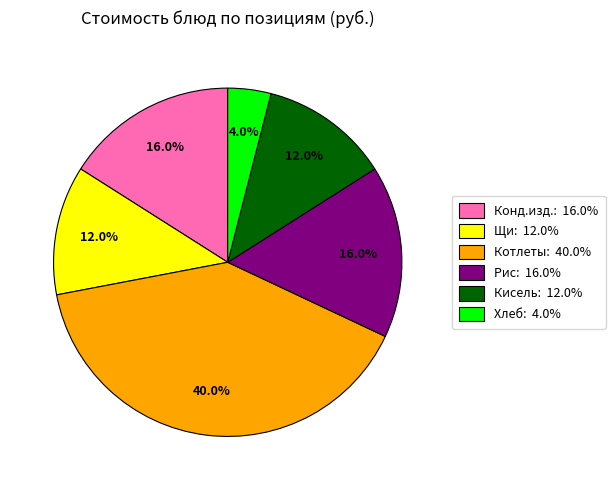

Is there any slice that represents more than half of the pie?

No